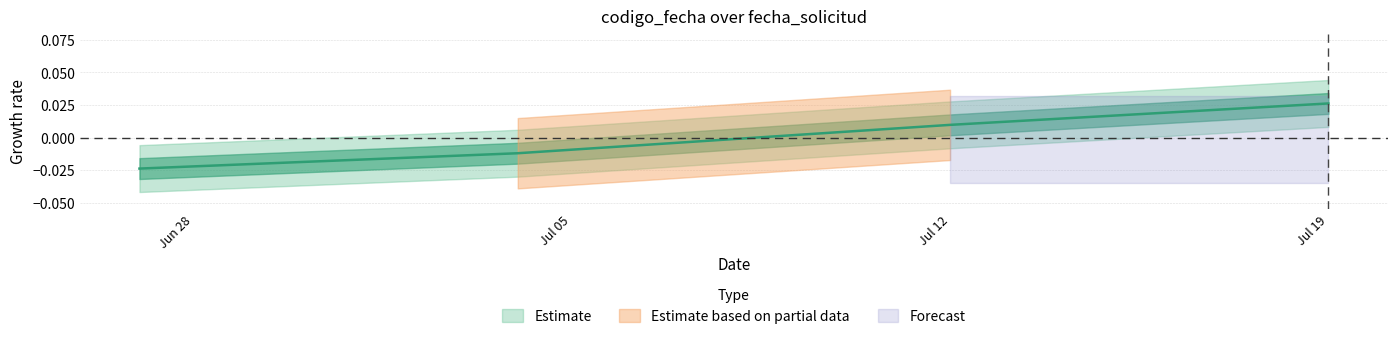

The chart shows a value of 0.0 at Jul 19. True or false?

False